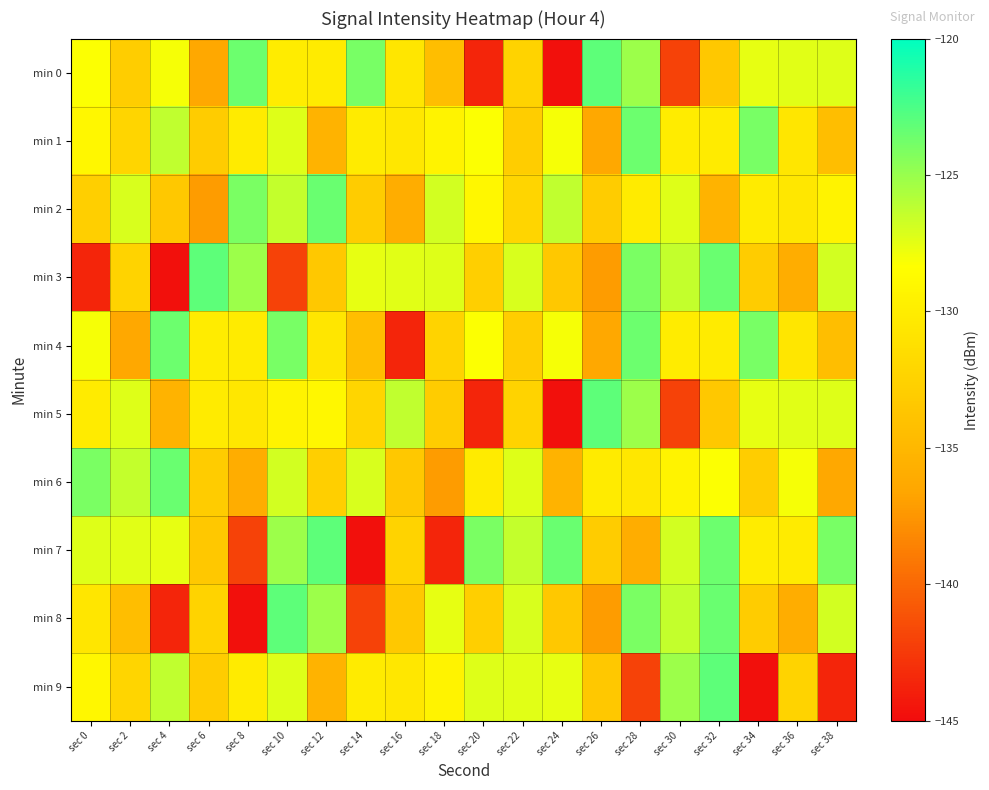

Reading right to left, list all the values displayed in this chart.

min 0: sec 38=-127.3	sec 36=-127.3	sec 34=-127.6	sec 32=-133.4	sec 30=-142.0	sec 28=-125.1	sec 26=-123.0	sec 24=-144.7	sec 22=-132.4	sec 20=-143.6	sec 18=-134.3	sec 16=-130.6	sec 14=-123.9	sec 12=-130.2	sec 10=-130.1	sec 8=-123.5	sec 6=-136.3	sec 4=-128.0	sec 2=-133.0	sec 0=-128.3
min 1: sec 38=-134.3	sec 36=-130.6	sec 34=-123.9	sec 32=-130.2	sec 30=-130.1	sec 28=-123.5	sec 26=-136.3	sec 24=-128.0	sec 22=-133.0	sec 20=-128.3	sec 18=-129.4	sec 16=-130.5	sec 14=-130.3	sec 12=-135.4	sec 10=-127.2	sec 8=-130.2	sec 6=-133.0	sec 4=-126.3	sec 2=-132.3	sec 0=-129.1
min 2: sec 38=-129.4	sec 36=-130.5	sec 34=-130.3	sec 32=-135.4	sec 30=-127.2	sec 28=-130.2	sec 26=-133.0	sec 24=-126.3	sec 22=-132.3	sec 20=-129.1	sec 18=-126.9	sec 16=-135.9	sec 14=-133.1	sec 12=-123.4	sec 10=-126.4	sec 8=-124.1	sec 6=-137.2	sec 4=-133.4	sec 2=-127.1	sec 0=-132.7
min 3: sec 38=-126.9	sec 36=-135.9	sec 34=-133.1	sec 32=-123.4	sec 30=-126.4	sec 28=-124.1	sec 26=-137.2	sec 24=-133.4	sec 22=-127.1	sec 20=-132.7	sec 18=-127.3	sec 16=-127.3	sec 14=-127.6	sec 12=-133.4	sec 10=-142.0	sec 8=-125.1	sec 6=-123.0	sec 4=-144.7	sec 2=-132.4	sec 0=-143.6
min 4: sec 38=-134.3	sec 36=-130.6	sec 34=-123.9	sec 32=-130.2	sec 30=-130.1	sec 28=-123.5	sec 26=-136.3	sec 24=-128.0	sec 22=-133.0	sec 20=-128.3	sec 18=-132.4	sec 16=-143.6	sec 14=-134.3	sec 12=-130.6	sec 10=-123.9	sec 8=-130.2	sec 6=-130.1	sec 4=-123.5	sec 2=-136.3	sec 0=-128.0
min 5: sec 38=-127.3	sec 36=-127.3	sec 34=-127.6	sec 32=-133.4	sec 30=-142.0	sec 28=-125.1	sec 26=-123.0	sec 24=-144.7	sec 22=-132.4	sec 20=-143.6	sec 18=-133.0	sec 16=-126.3	sec 14=-132.3	sec 12=-129.1	sec 10=-129.4	sec 8=-130.5	sec 6=-130.3	sec 4=-135.4	sec 2=-127.2	sec 0=-130.2
min 6: sec 38=-136.3	sec 36=-128.0	sec 34=-133.0	sec 32=-128.3	sec 30=-129.4	sec 28=-130.5	sec 26=-130.3	sec 24=-135.4	sec 22=-127.2	sec 20=-130.2	sec 18=-137.2	sec 16=-133.4	sec 14=-127.1	sec 12=-132.7	sec 10=-126.9	sec 8=-135.9	sec 6=-133.1	sec 4=-123.4	sec 2=-126.4	sec 0=-124.1
min 7: sec 38=-123.9	sec 36=-130.2	sec 34=-130.1	sec 32=-123.5	sec 30=-126.9	sec 28=-135.9	sec 26=-133.1	sec 24=-123.4	sec 22=-126.4	sec 20=-124.1	sec 18=-143.6	sec 16=-132.4	sec 14=-144.7	sec 12=-123.0	sec 10=-125.1	sec 8=-142.0	sec 6=-133.4	sec 4=-127.6	sec 2=-127.3	sec 0=-127.3
min 8: sec 38=-126.9	sec 36=-135.9	sec 34=-133.1	sec 32=-123.4	sec 30=-126.4	sec 28=-124.1	sec 26=-137.2	sec 24=-133.4	sec 22=-127.1	sec 20=-132.7	sec 18=-127.6	sec 16=-133.4	sec 14=-142.0	sec 12=-125.1	sec 10=-123.0	sec 8=-144.7	sec 6=-132.4	sec 4=-143.6	sec 2=-134.3	sec 0=-130.6
min 9: sec 38=-143.6	sec 36=-132.4	sec 34=-144.7	sec 32=-123.0	sec 30=-125.1	sec 28=-142.0	sec 26=-133.4	sec 24=-127.6	sec 22=-127.3	sec 20=-127.3	sec 18=-129.4	sec 16=-130.5	sec 14=-130.3	sec 12=-135.4	sec 10=-127.2	sec 8=-130.2	sec 6=-133.0	sec 4=-126.3	sec 2=-132.3	sec 0=-129.1